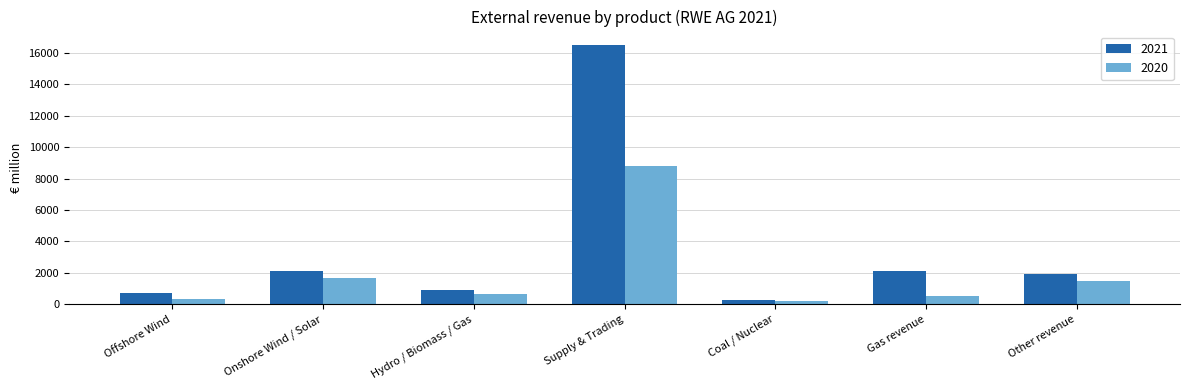

Which series has the largest total across all categories?

2021